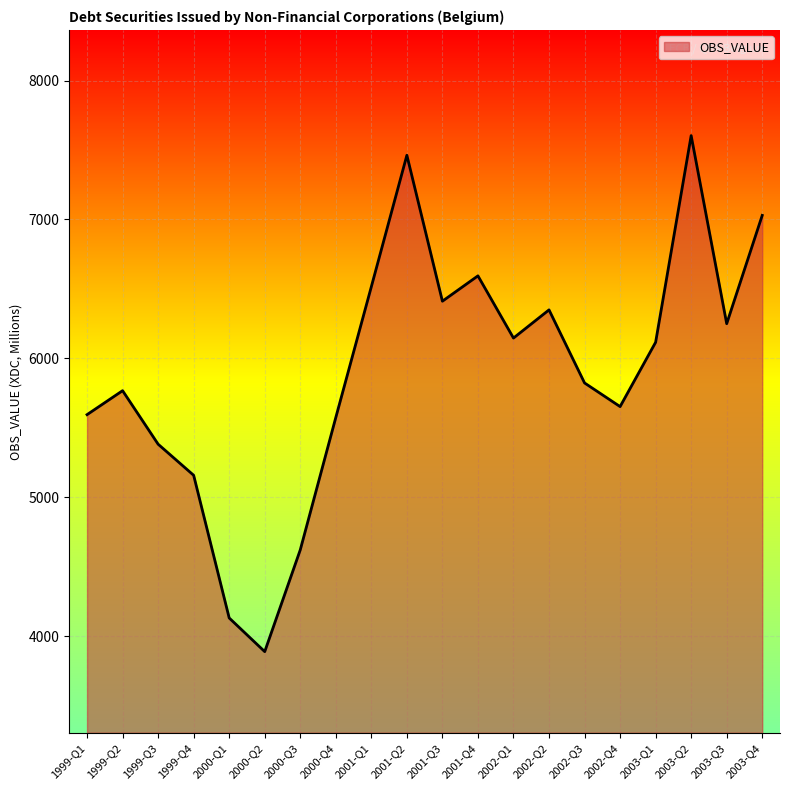

Reading left to right, extract all data points from this chart.

5595.4	5767.9	5382.8	5159.0	4132.2	3889.9	4622.3	5574.9	6516.1	7462.1	6411.8	6594.3	6146.6	6349.4	5823.5	5653.3	6116.3	7603.6	6250.0	7029.3